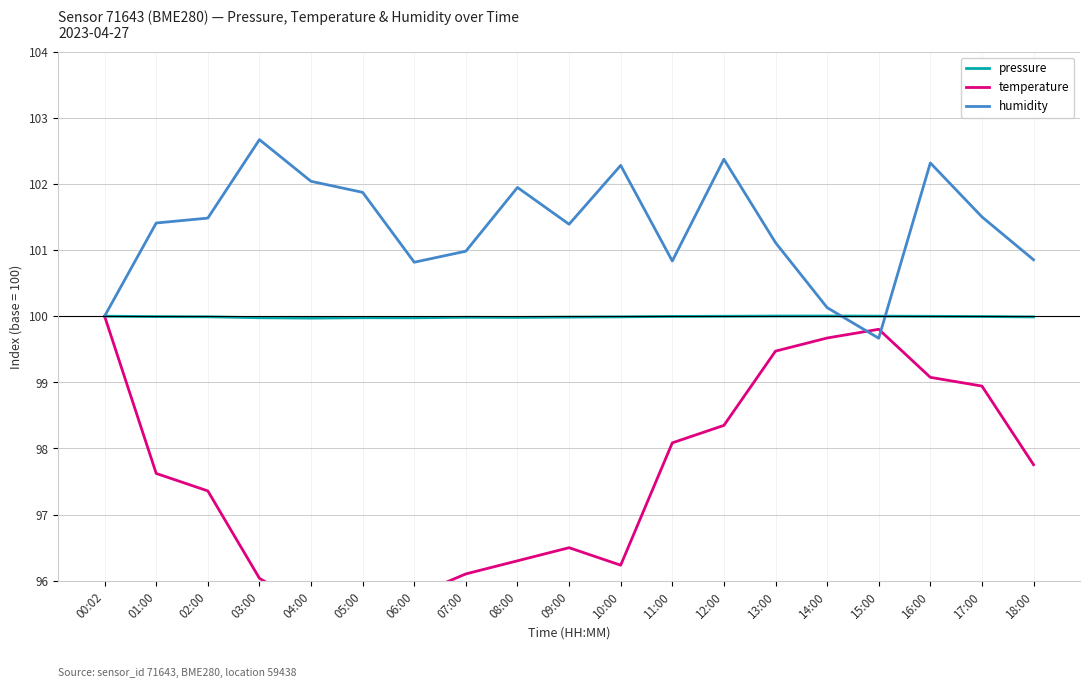

Where is the first local minimum for pressure?

04:00